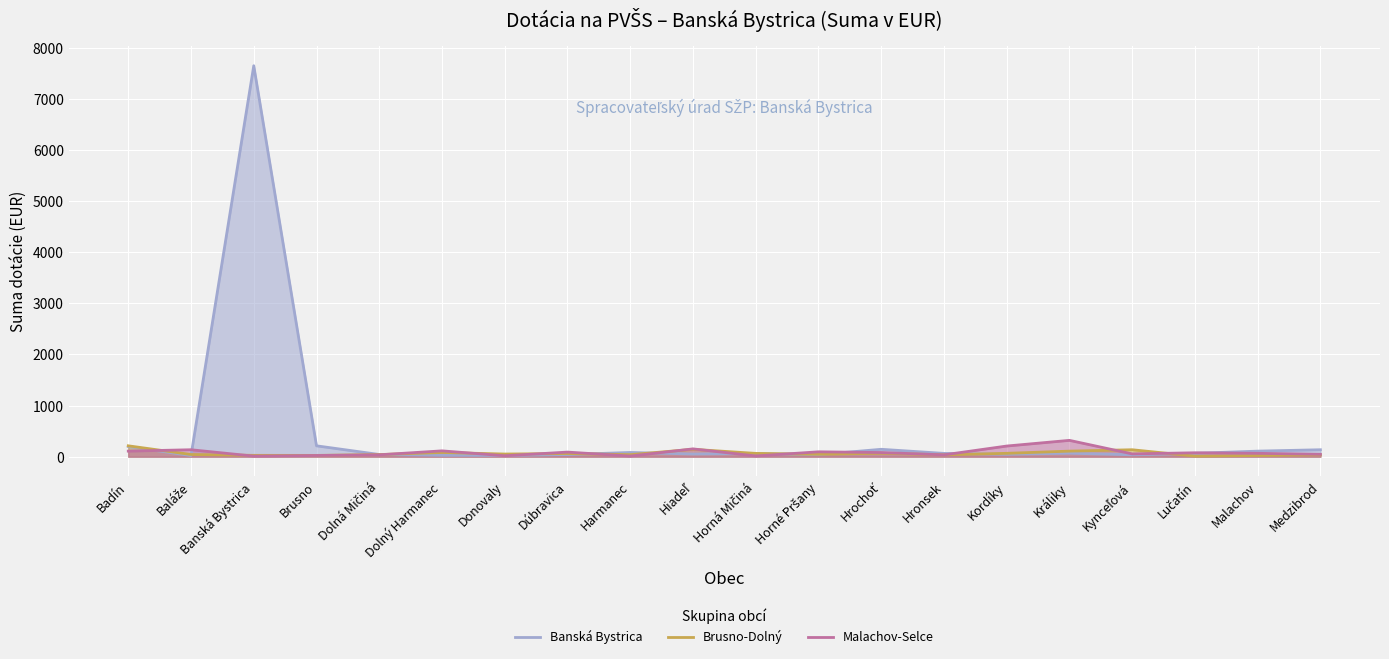

What is the label of the 16th point from the left?

Králiky